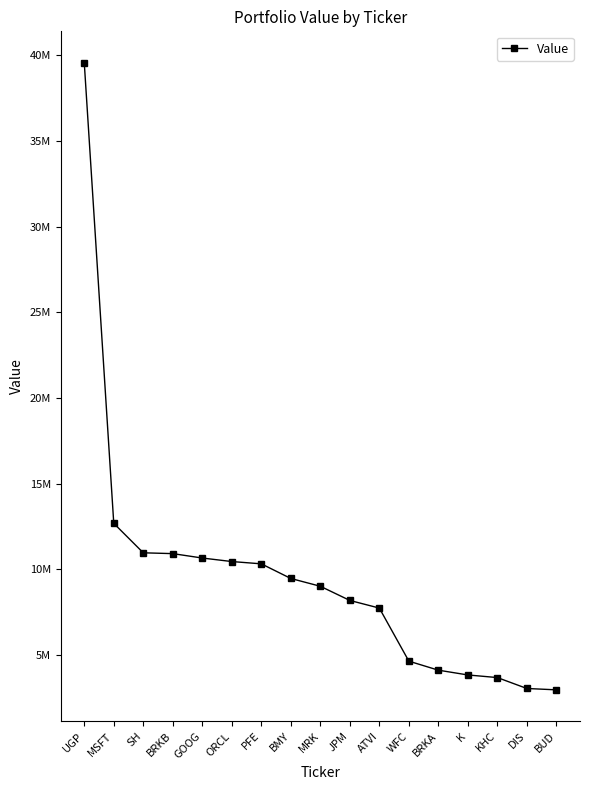

Reading left to right, list all the values displayed in this chart.

UGP=39578000	MSFT=12686000	SH=10966000	BRKB=10918000	GOOG=10661000	ORCL=10456000	PFE=10322000	BMY=9467000	MRK=9013000	JPM=8185000	ATVI=7739000	WFC=4641000	BRKA=4114000	K=3835000	KHC=3682000	DIS=3045000	BUD=2966000